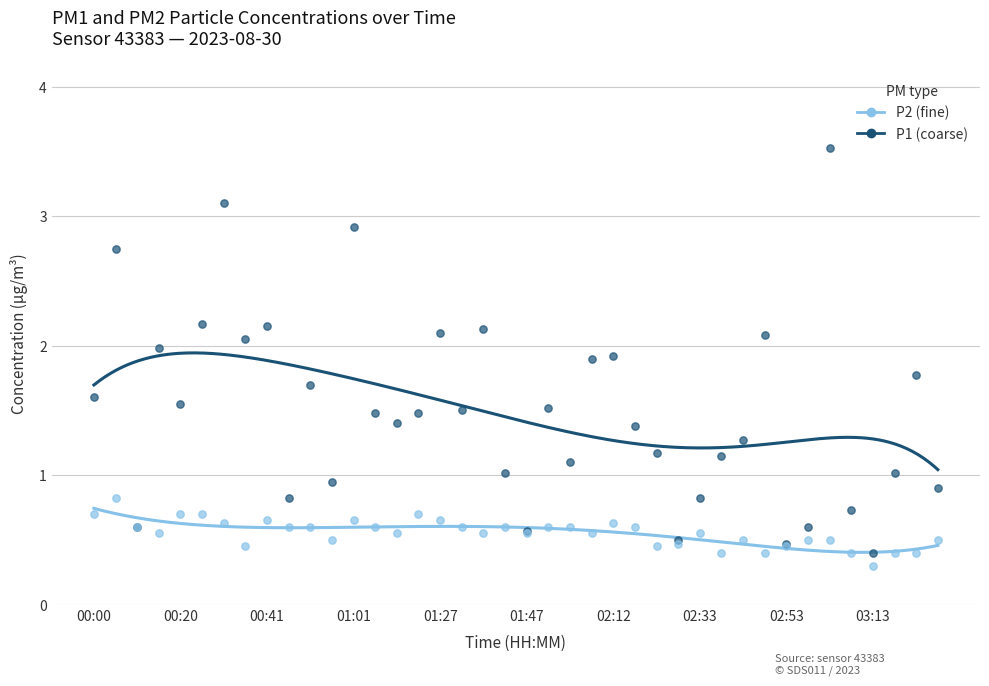

What are all the series names shown in the legend?

P1, P2